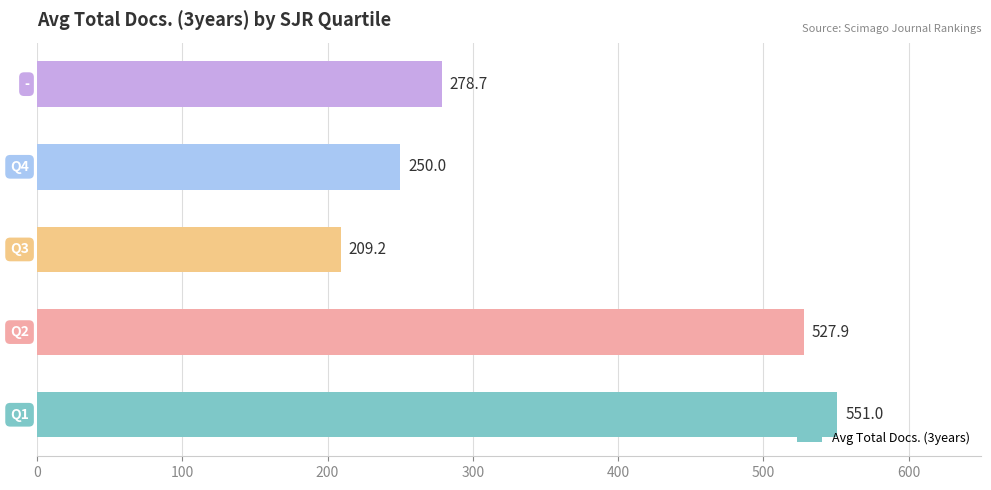

Are the bars grouped side by side (vs. stacked)?

No